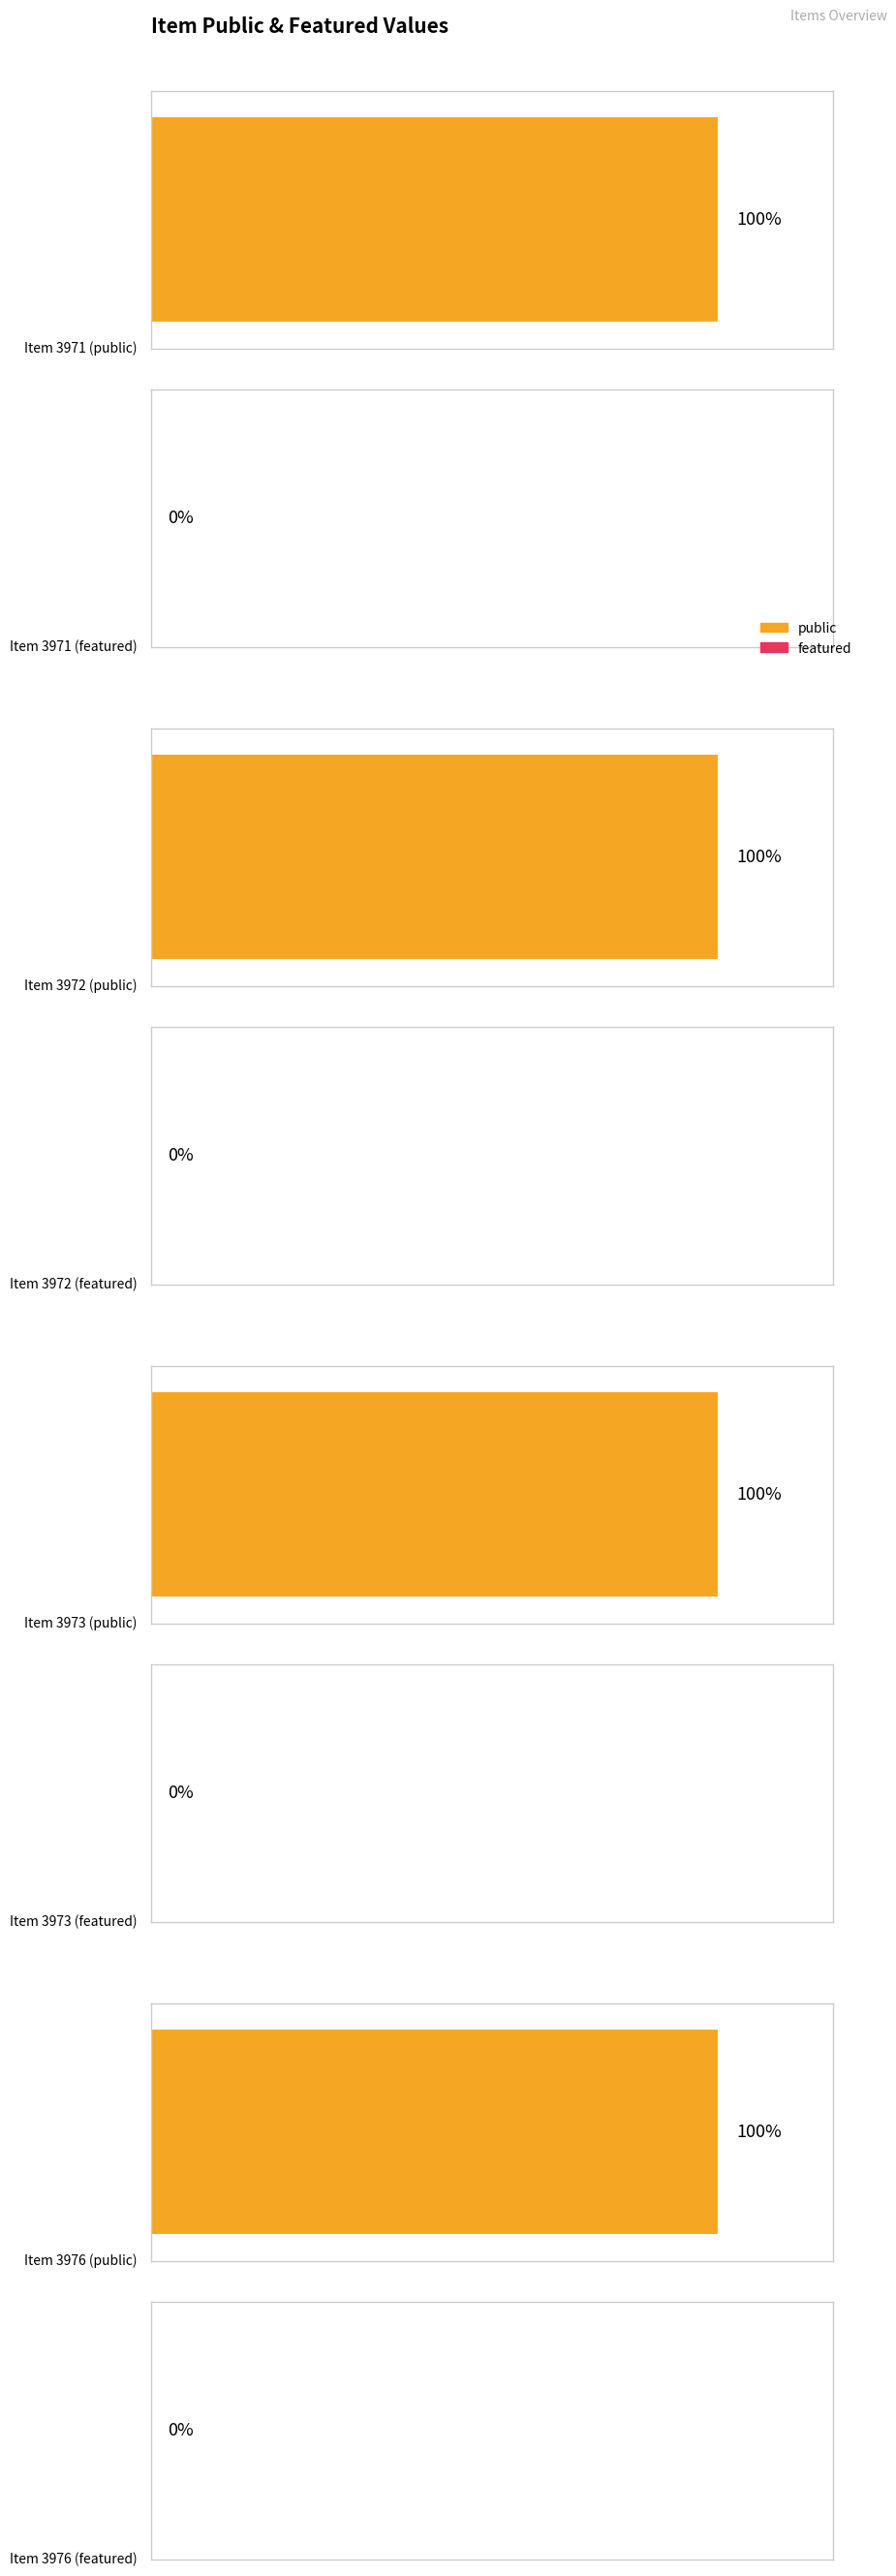

Reading left to right, extract all data points from this chart.

public: 3971=1	3972=1	3973=1	3976=1
featured: 3971=0	3972=0	3973=0	3976=0